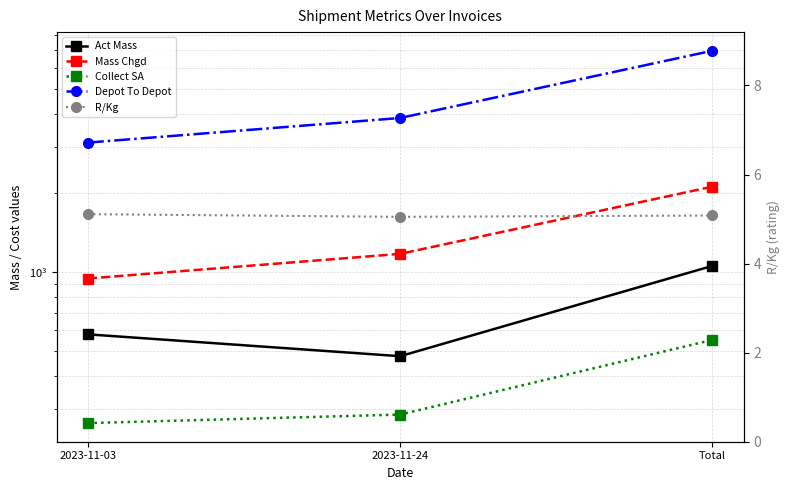

Where is R/Kg nearest to the value 5?

2023-11-24